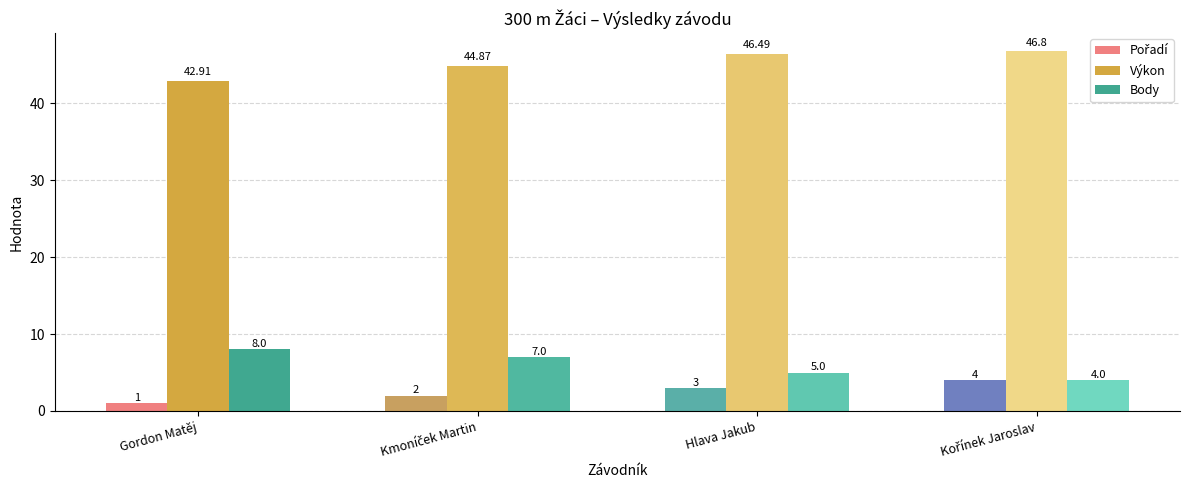

Which series has the largest range (max minus min)?

Body